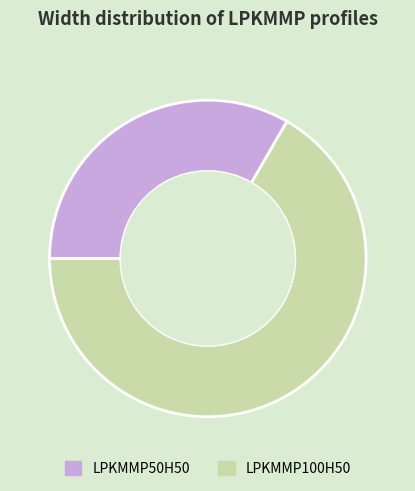

Between LPKMMP50H50 and LPKMMP100H50, which is larger?

LPKMMP100H50